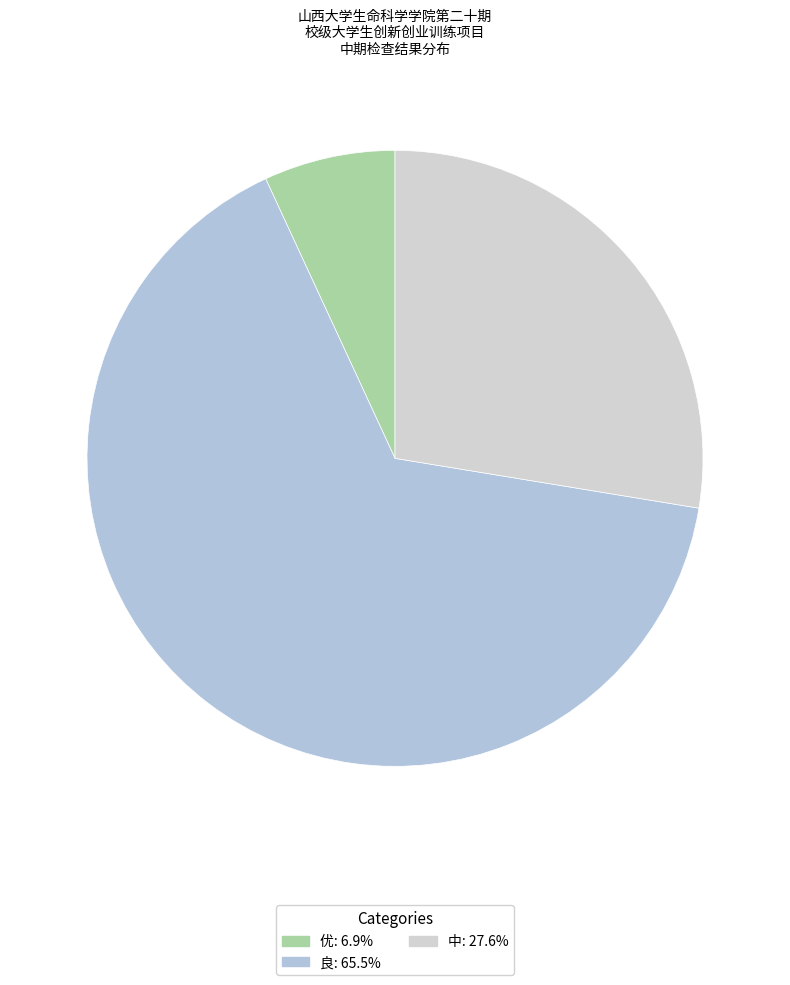

Combined, do 优 and 良 account for over 50%?

Yes